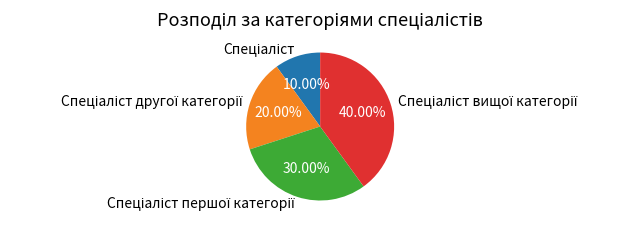

Does any single category account for the majority?

No